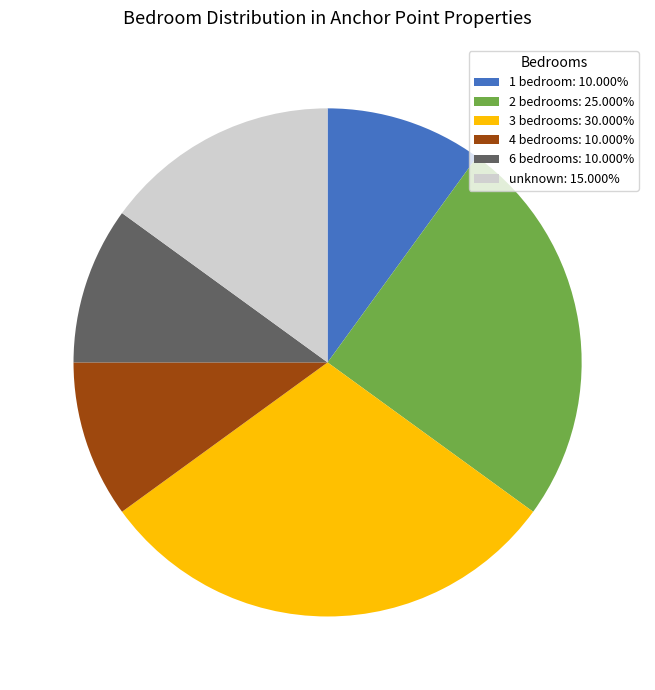

What is the ratio of the value at unknown: 15.000% to the value at 3 bedrooms: 30.000%?

0.5